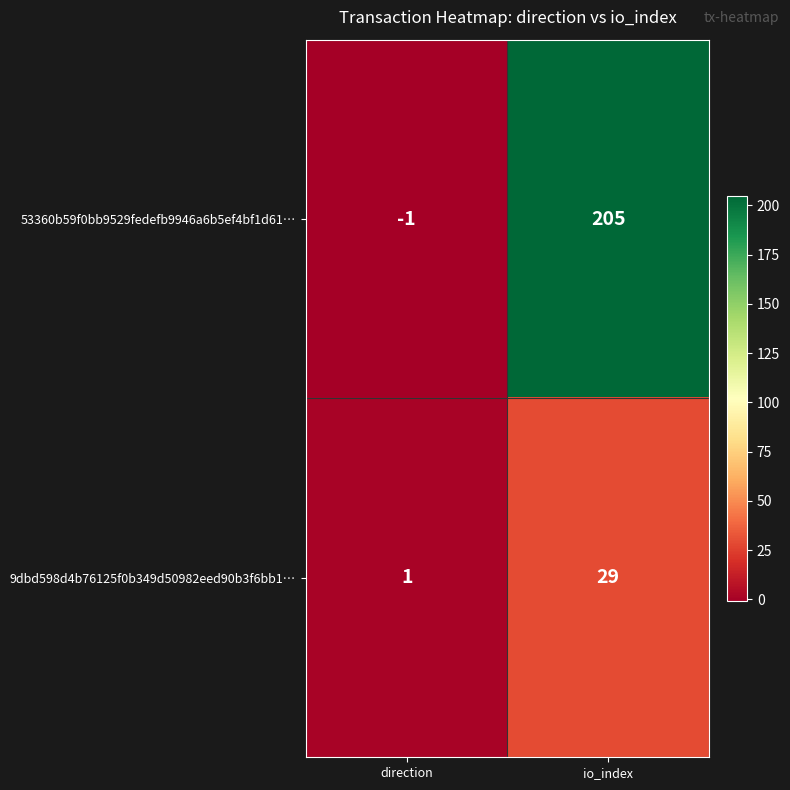

True or false: 9dbd598d4b76125f0b349d50982eed90b3f6bb1… has a value of 2 at direction.

False